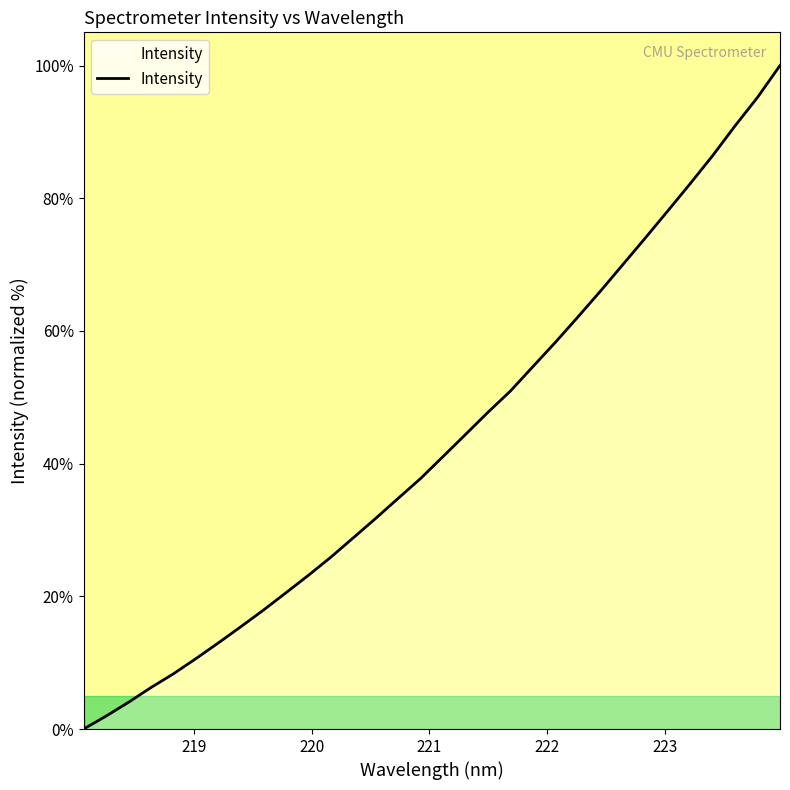

What is the difference between the maximum and minimum values?

100.0